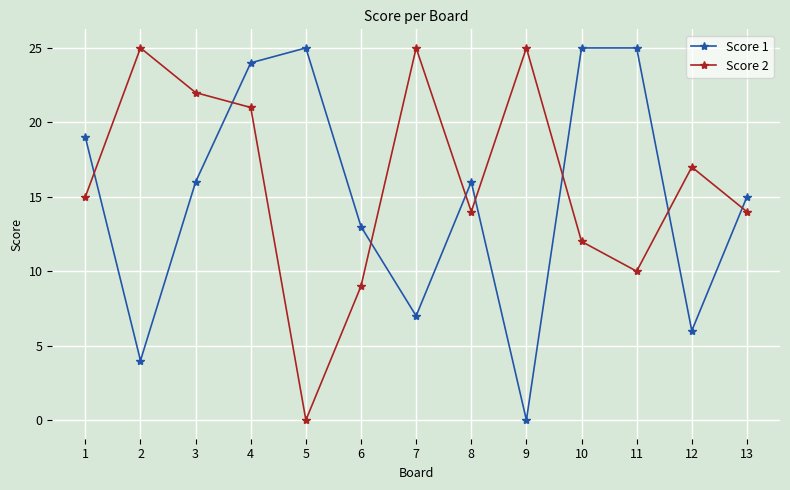

Does the chart display data point markers on the line(s)?

Yes